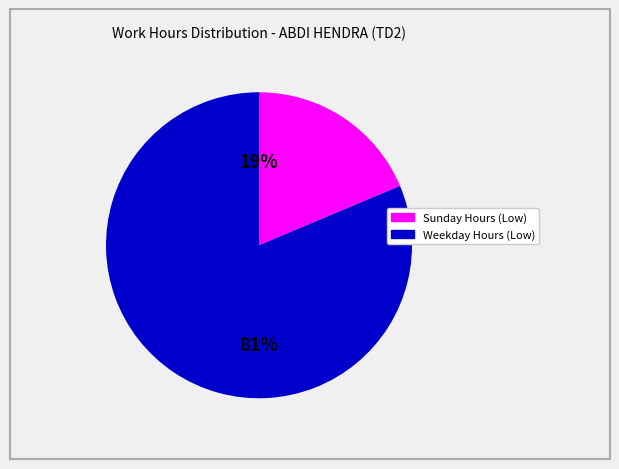

Is there a majority slice in this chart?

Yes